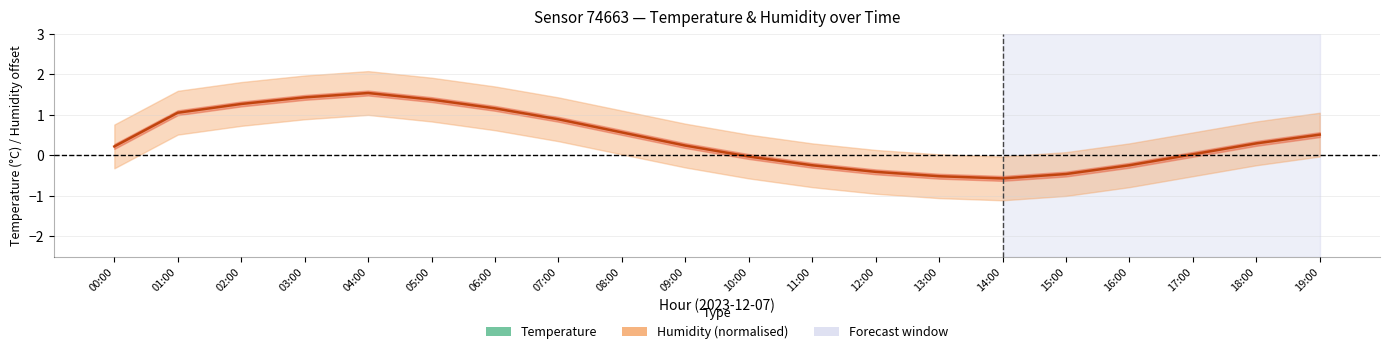

How many data points in Temperature (°C) are less than 10?

6